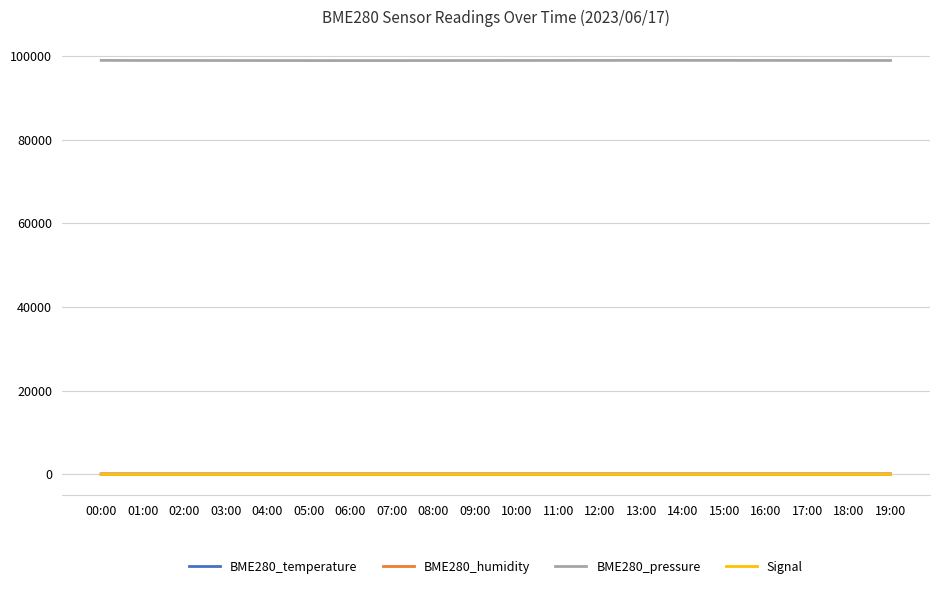

True or false: BME280_pressure and BME280_humidity intersect in this chart.

False